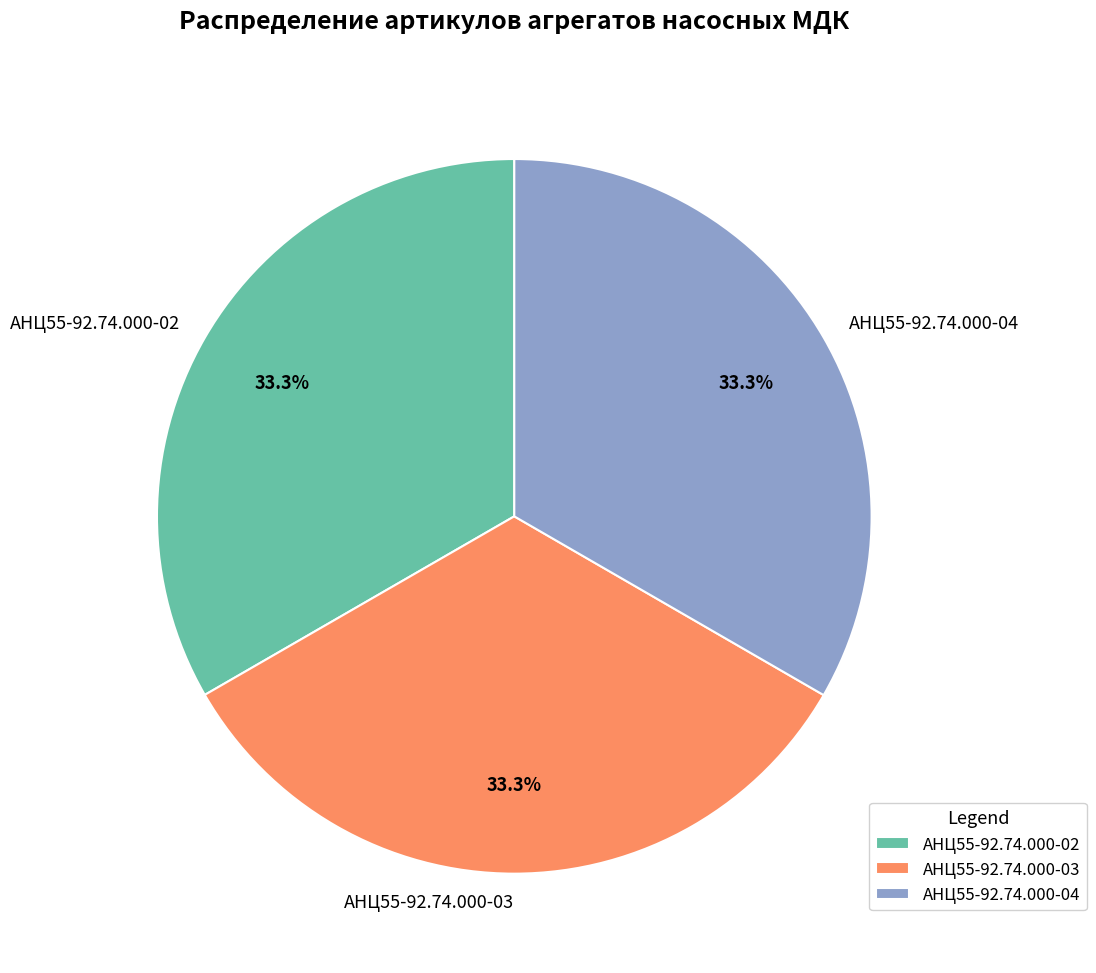

To the nearest percent, what is the average slice percentage?

33%